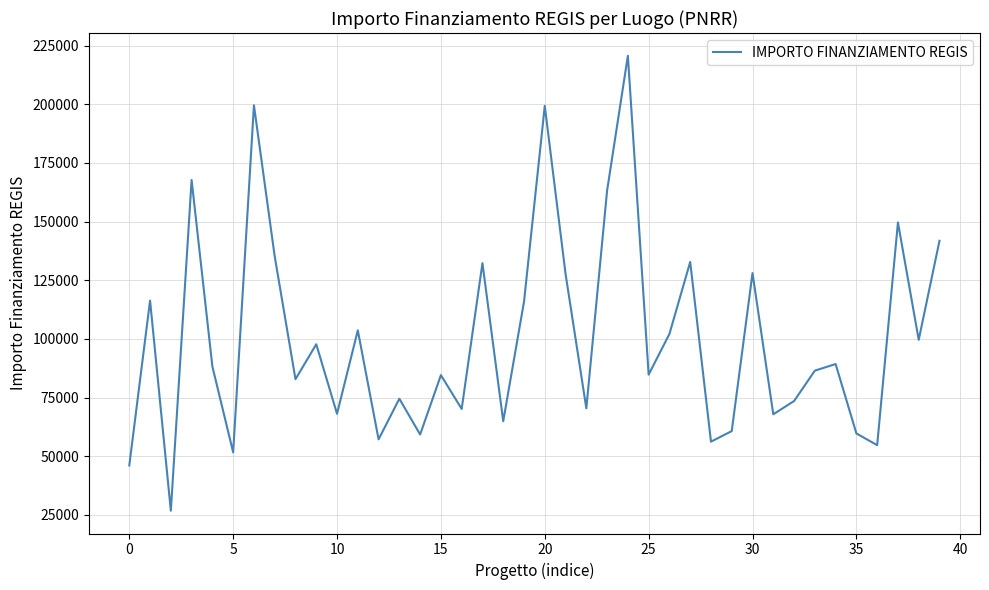

What is the minimum value shown in the chart?

26730.0